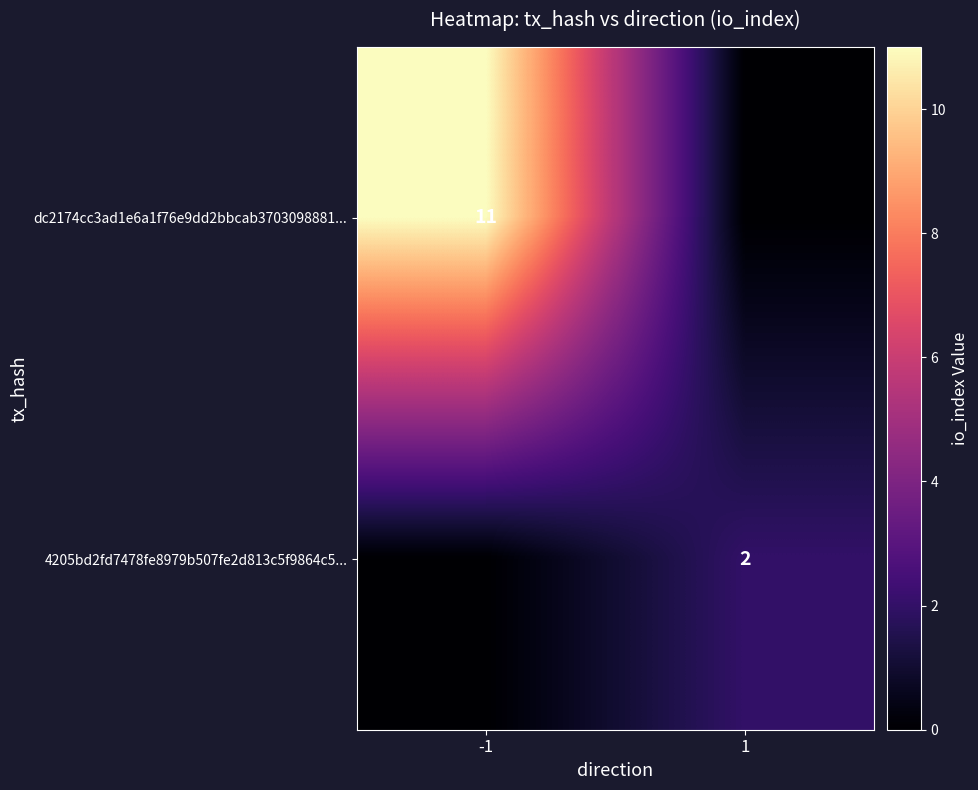

Is it true that dc2174cc3ad1e6a1f76e9dd2bbcab3703098881... equals 11 at -1?

True